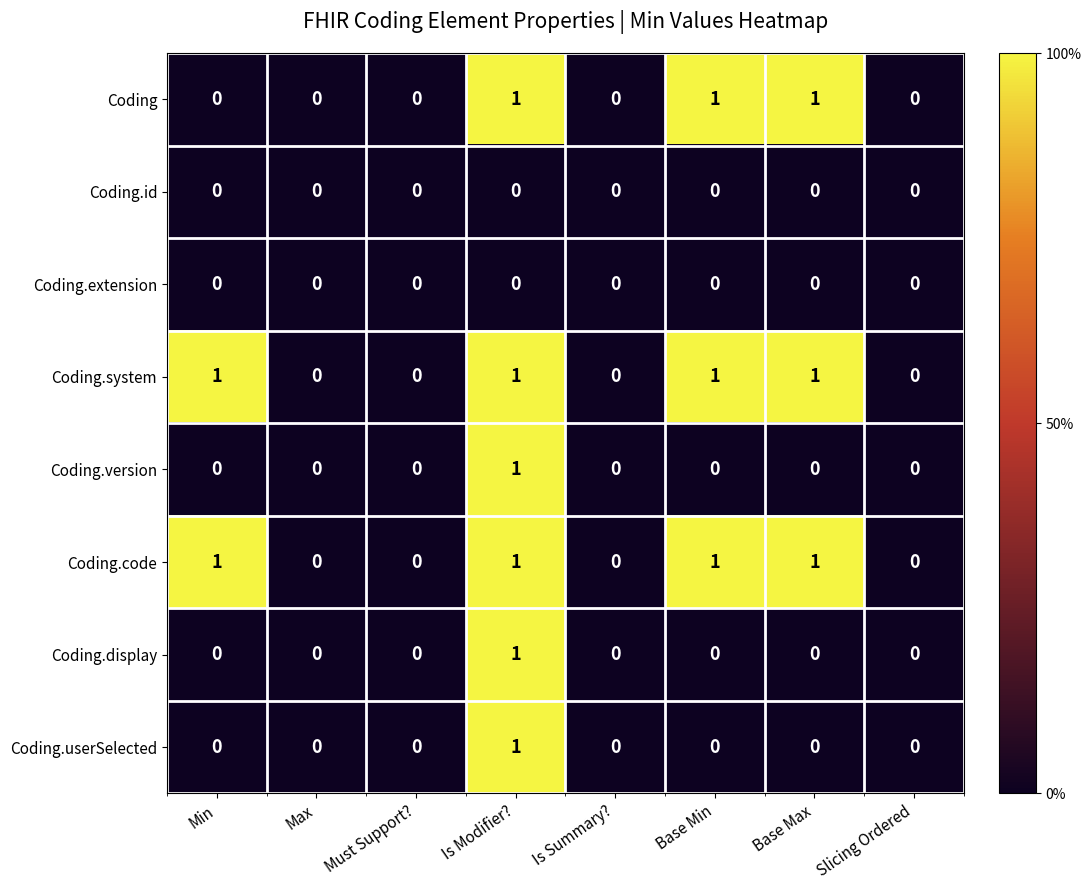

True or false: Coding.userSelected has a value of 0 at Slicing Ordered.

True